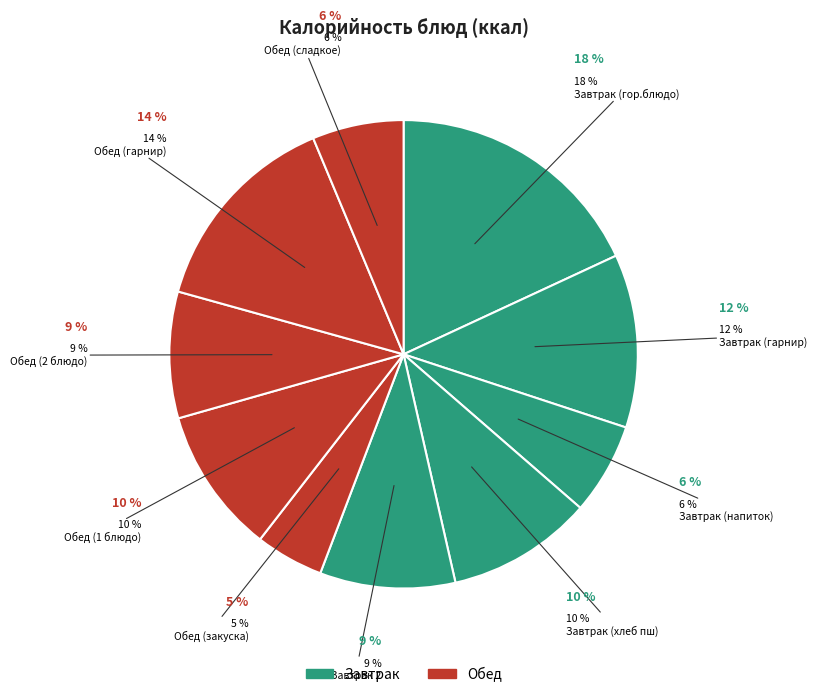

What portion of the pie excludes Завтрак (хлеб пш)?

89.9%